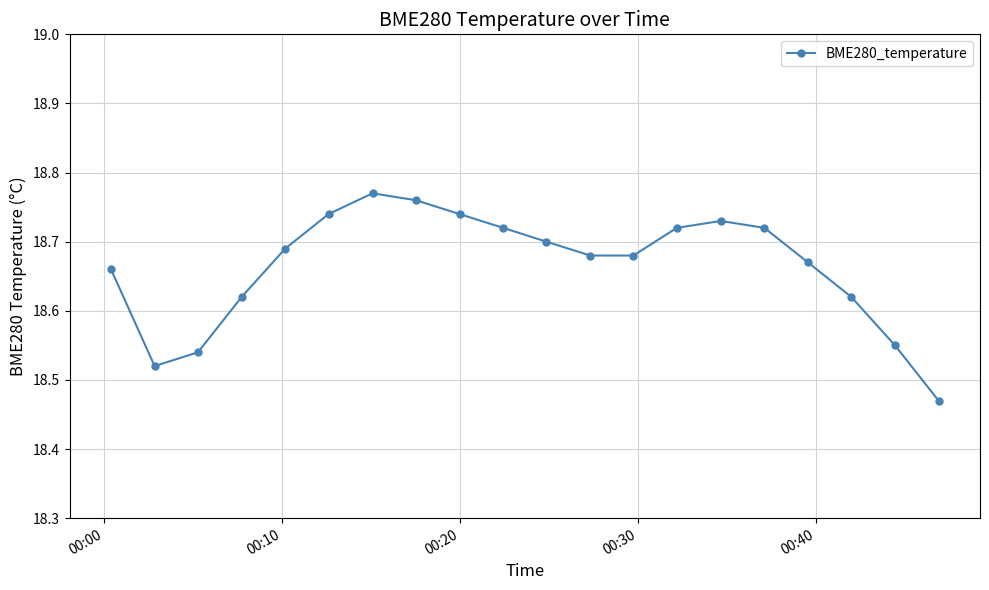

What is the sum of all values?

373.3